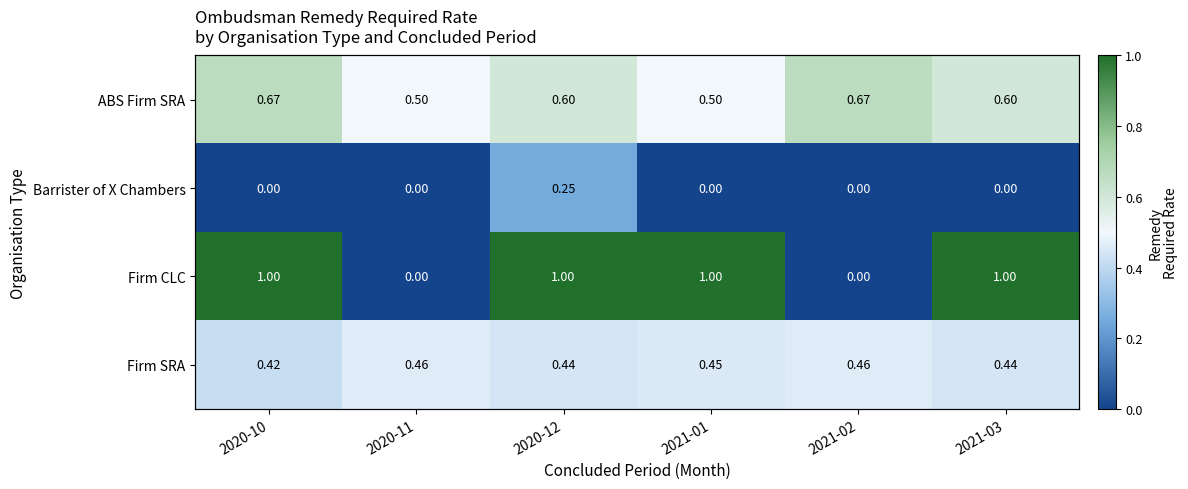

How many Firm CLC values are between 0 and 1?

6